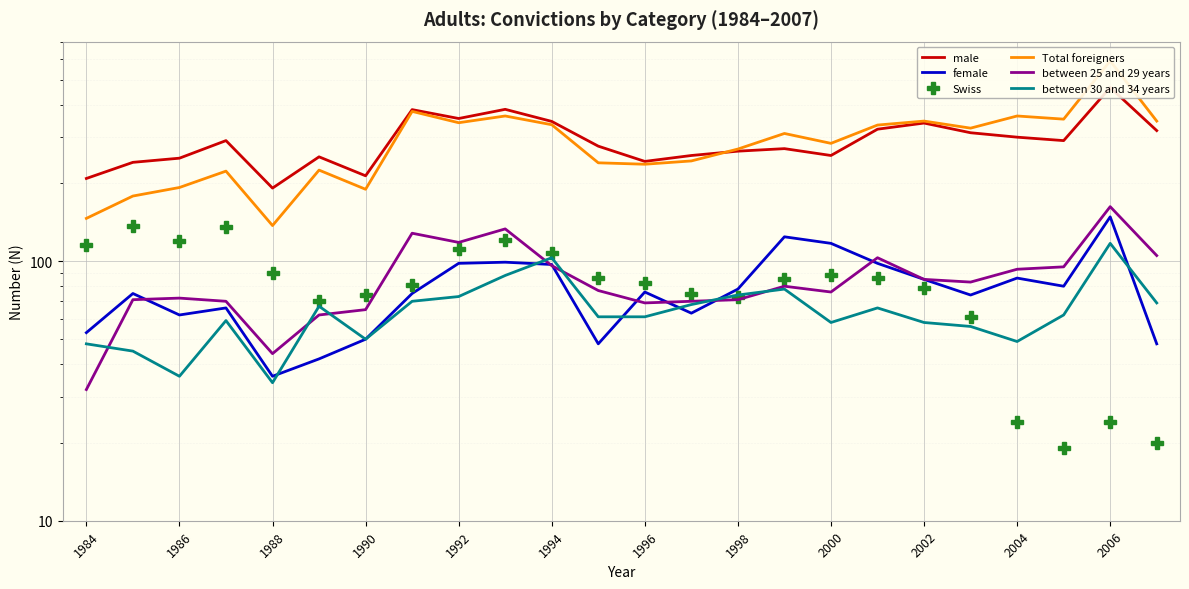

After their last crossing, which series has the higher values: Swiss or between 25 and 29 years?

between 25 and 29 years